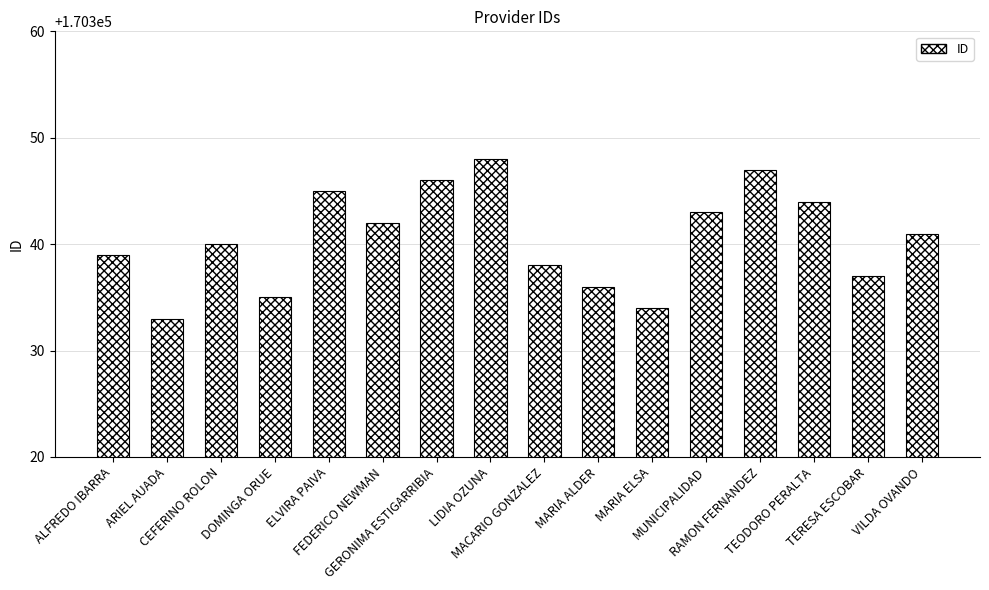

Which category has the lowest value across all series?

ARIEL AUADA